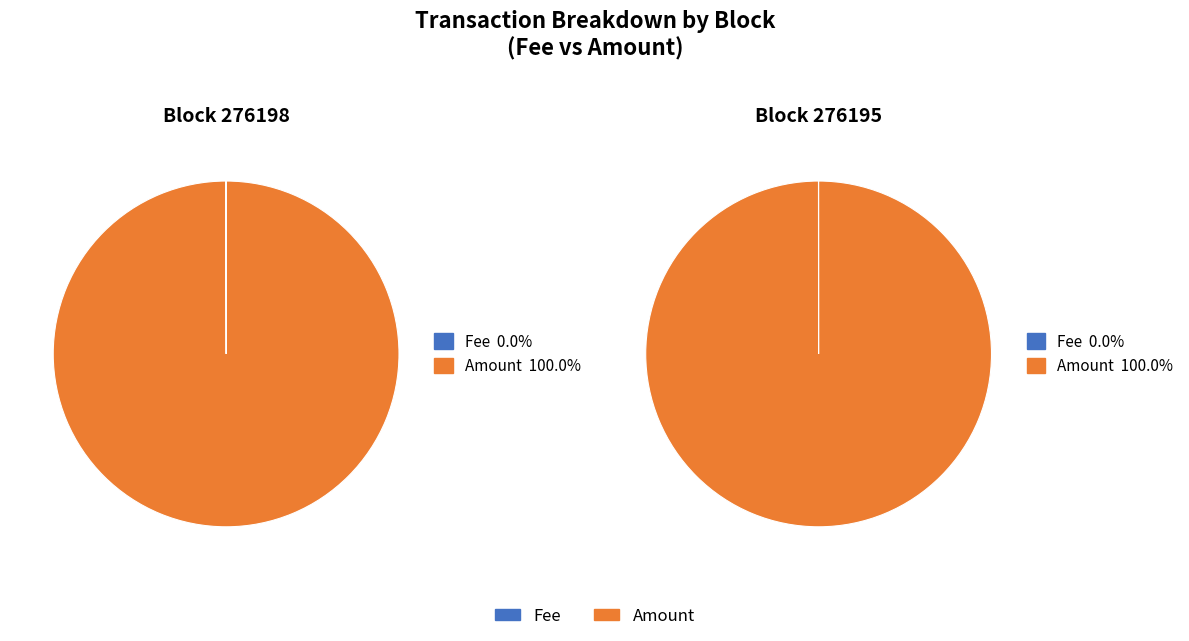

To the nearest percent, what is the average slice percentage?

50%